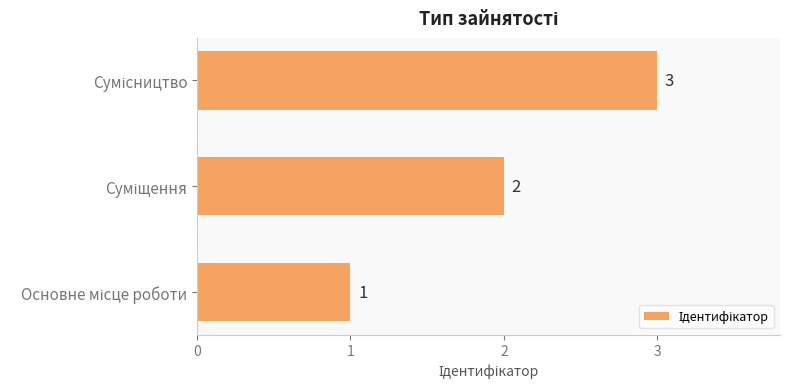

How many data points are less than 2?

1